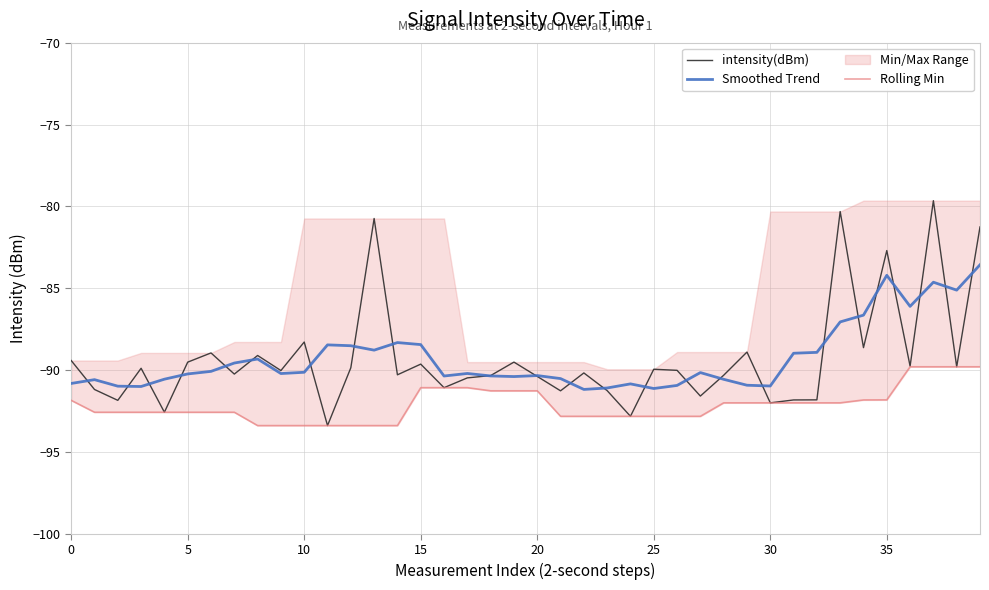

Where is Smoothed Trend nearest to the value -87?

33